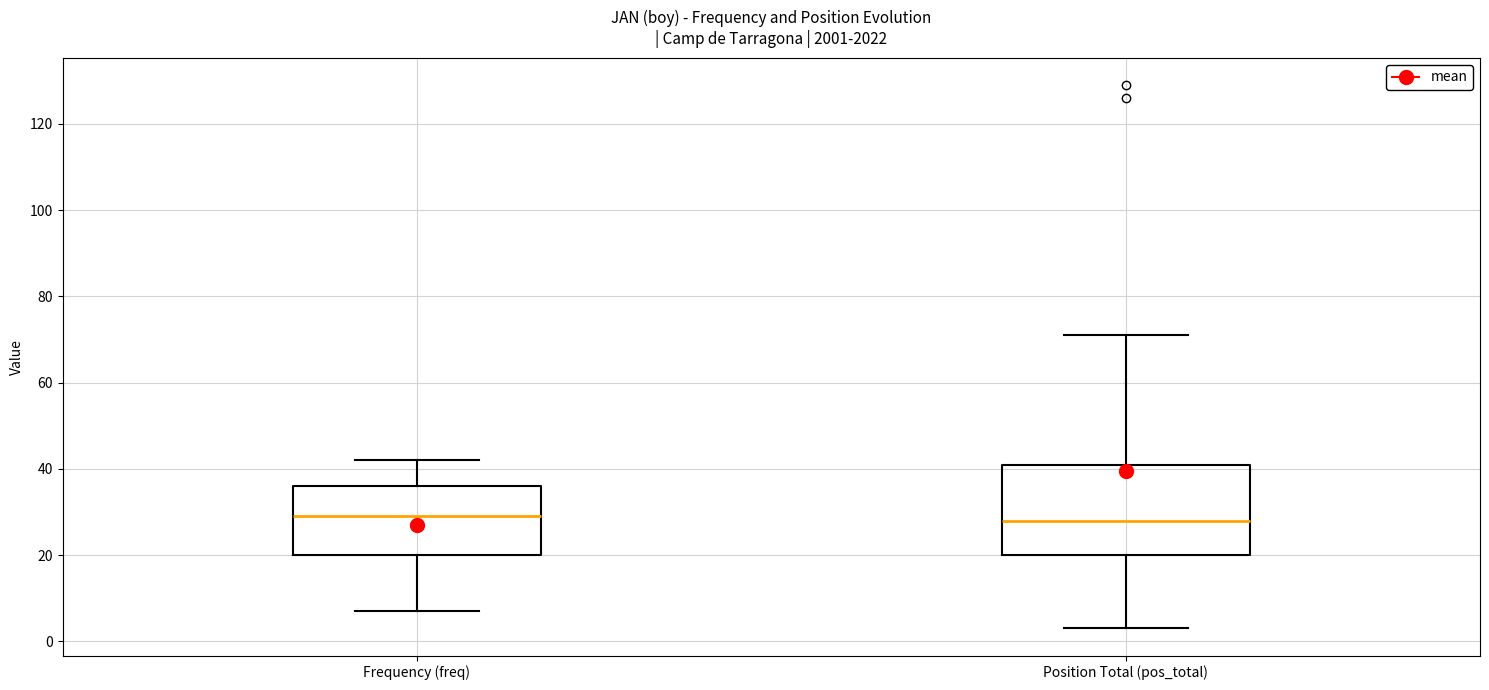

Reading left to right, transcribe this box plot: for each box, give where its median line is, the range the box spans, and where its two whiskers end, as read against the y-axis. The values are not printed on the chart, so give them approximately, as read against the axis.

Frequency (freq): median 30, box 20 to 36, whiskers 8 to 42
Position Total (pos_total): median 28, box 20 to 42, whiskers 4 to 72